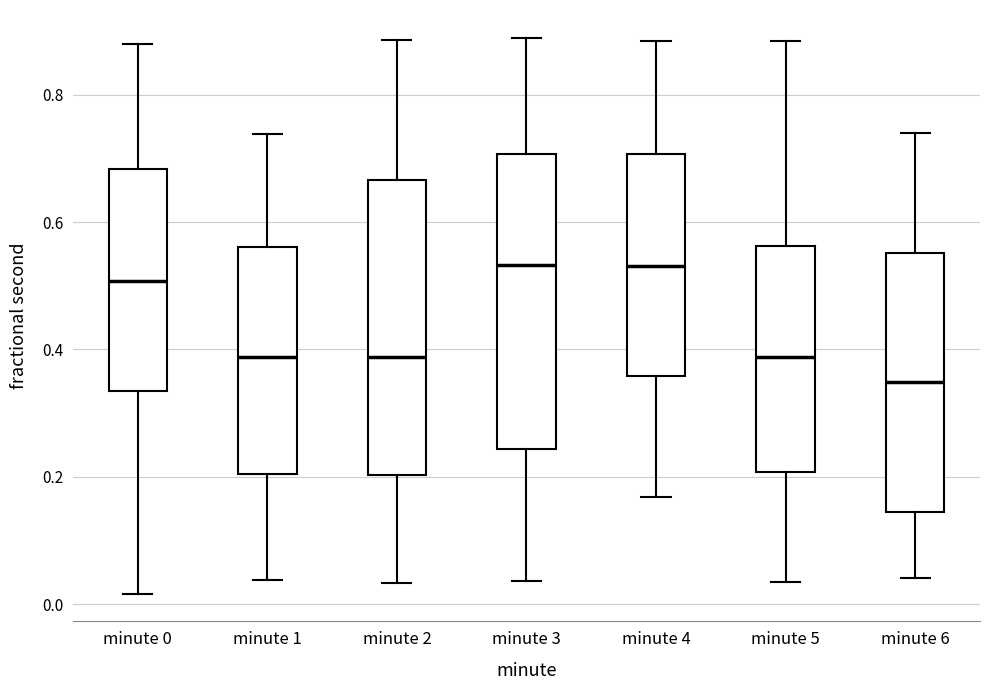

Where is the lower edge of the box for minute 5 on the y-axis? The values are not printed on the chart, so give them approximately, as read against the axis.

0.20